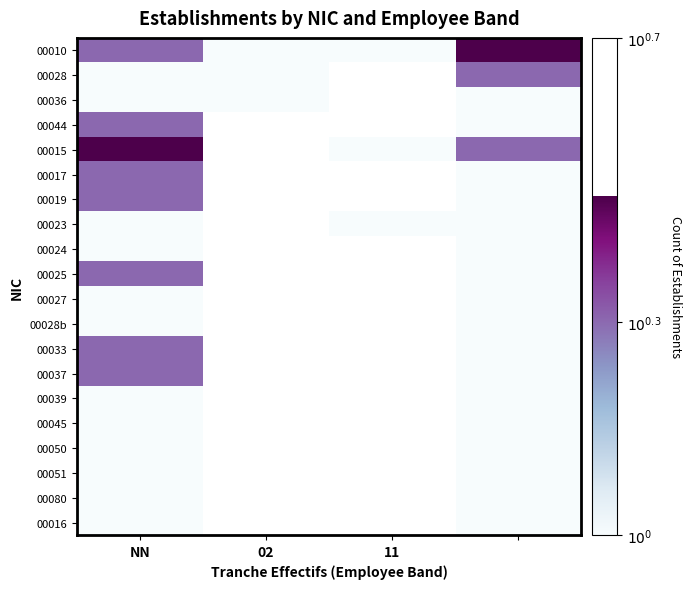

What is the total value across all series at NN?

2.6